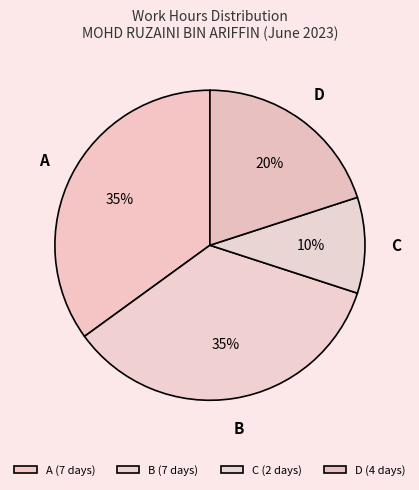

Is there a majority slice in this chart?

No